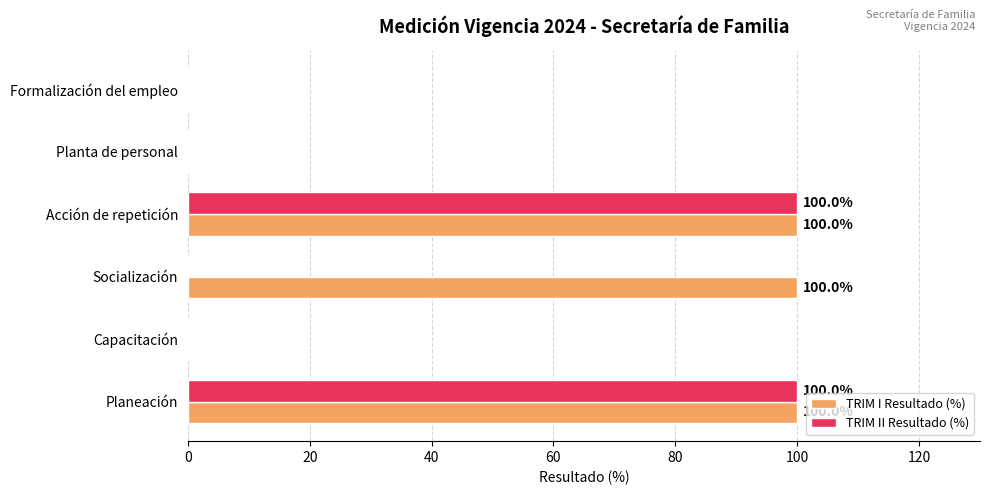

What is the sum of all TRIM I Resultado (%) values?

300